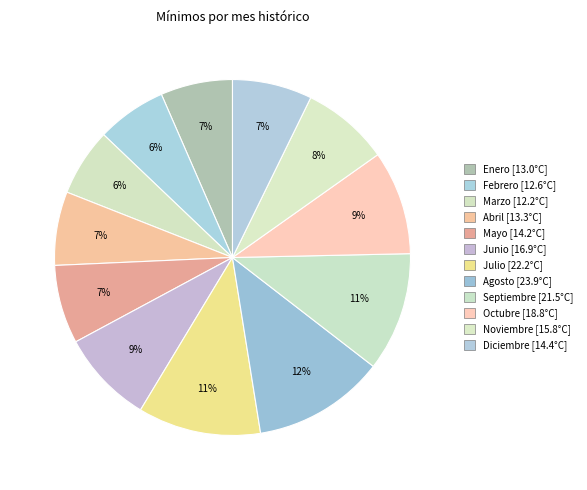

What portion of the pie excludes Agosto?

88.0%